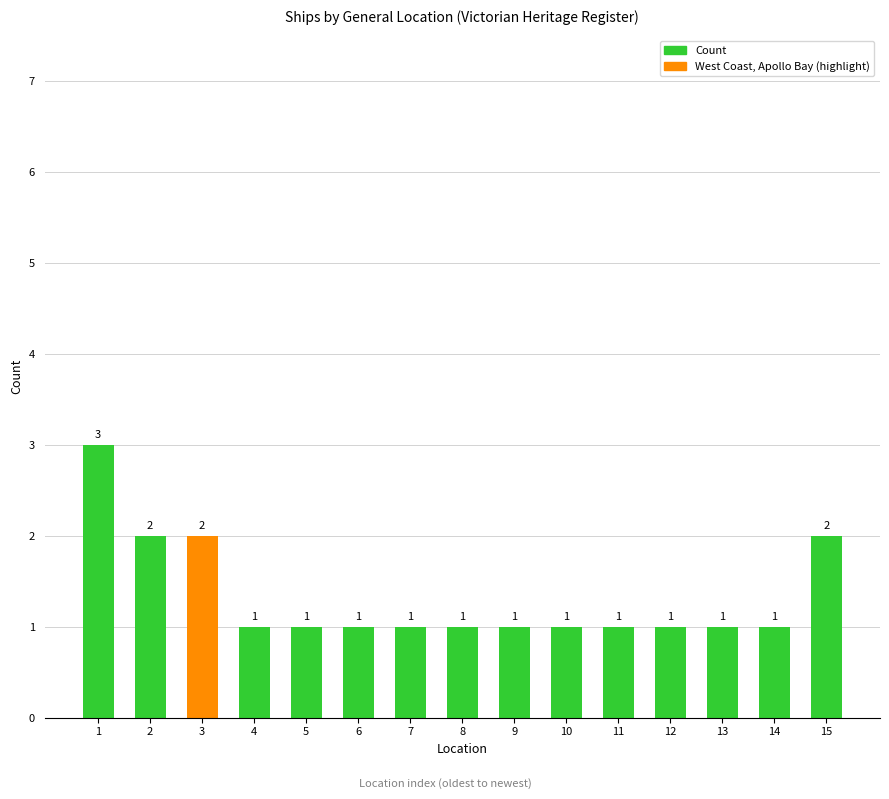

The chart shows a value of 1 at 7. True or false?

True